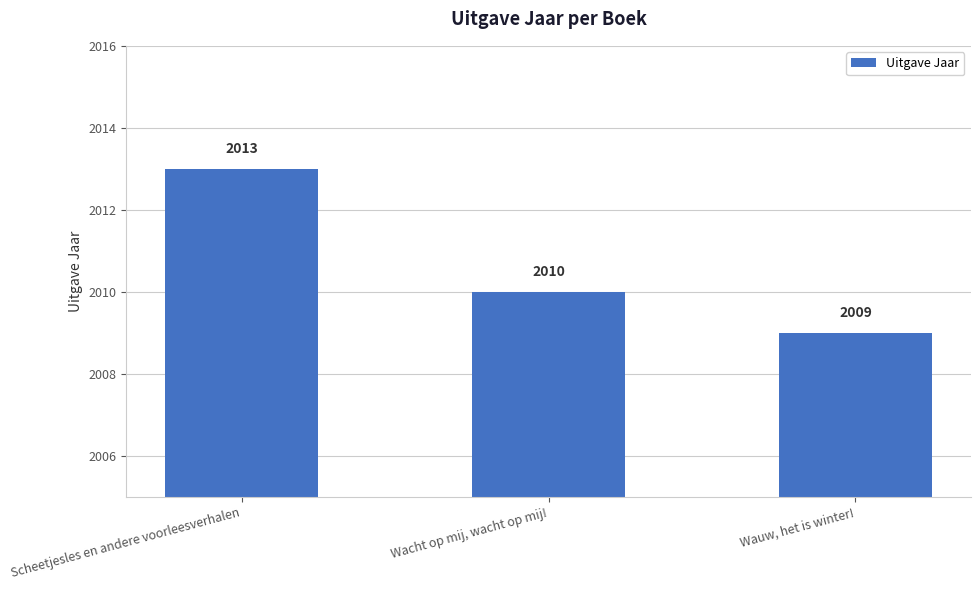

Count the number of categories in the chart.

3